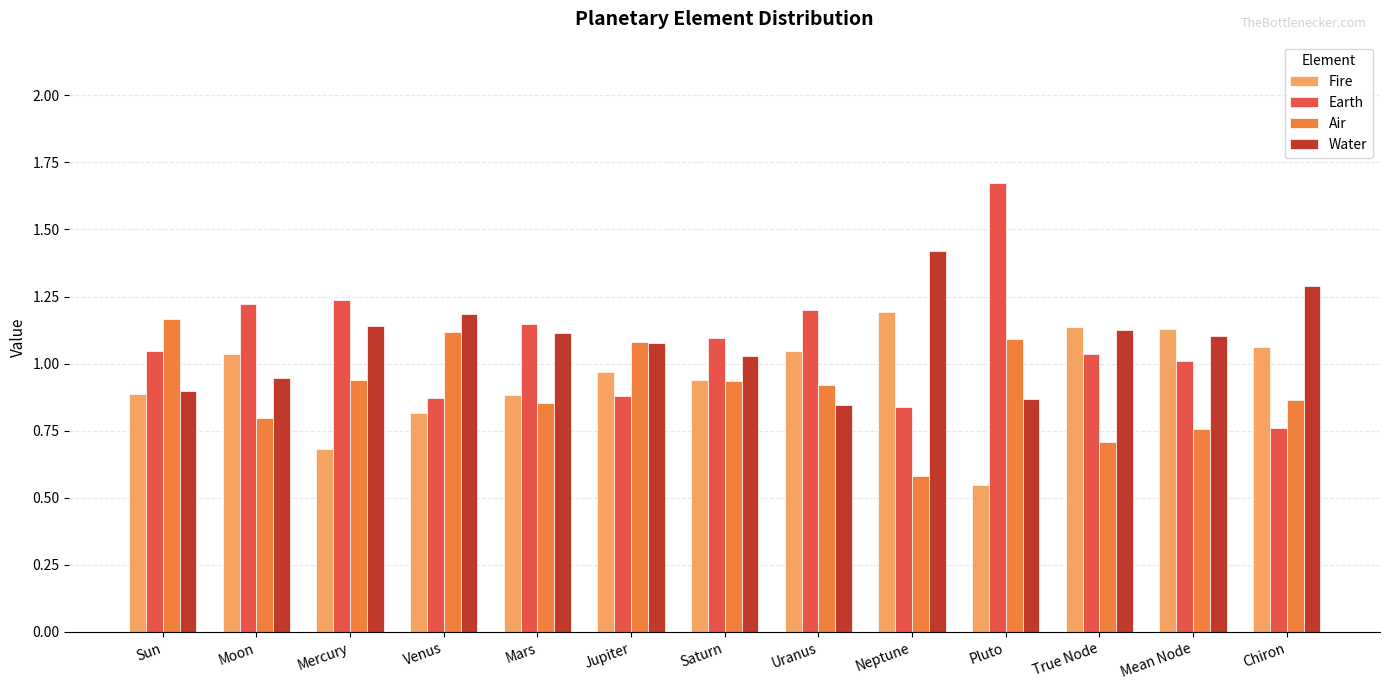

What is the label of the 8th bar from the left?

Uranus